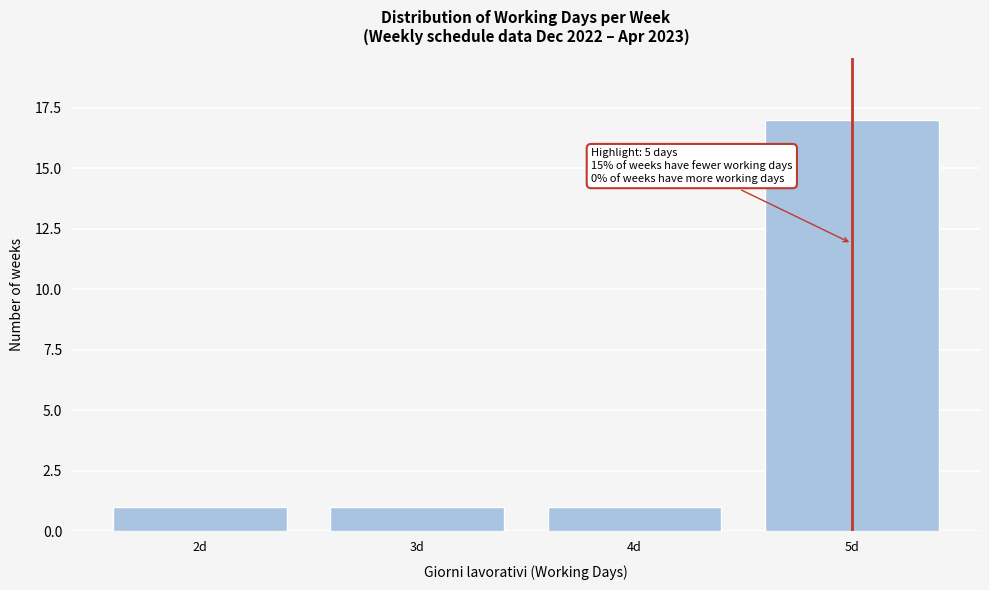

Which range on the x-axis has the tallest bar?

4.5 to 5.5